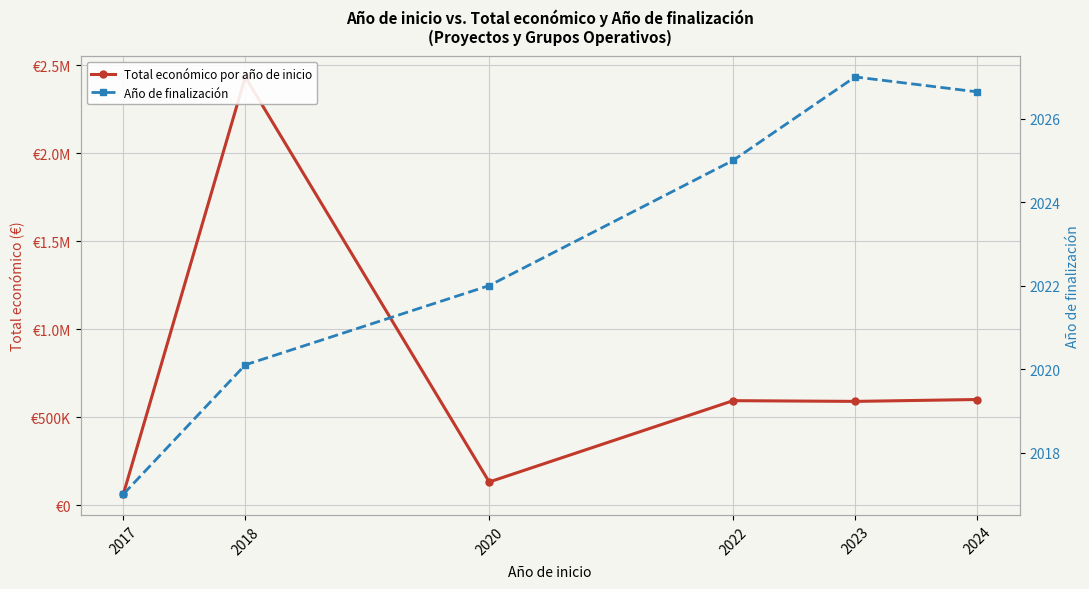

True or false: Total económico por año de inicio and Año de finalización cross at least once.

False